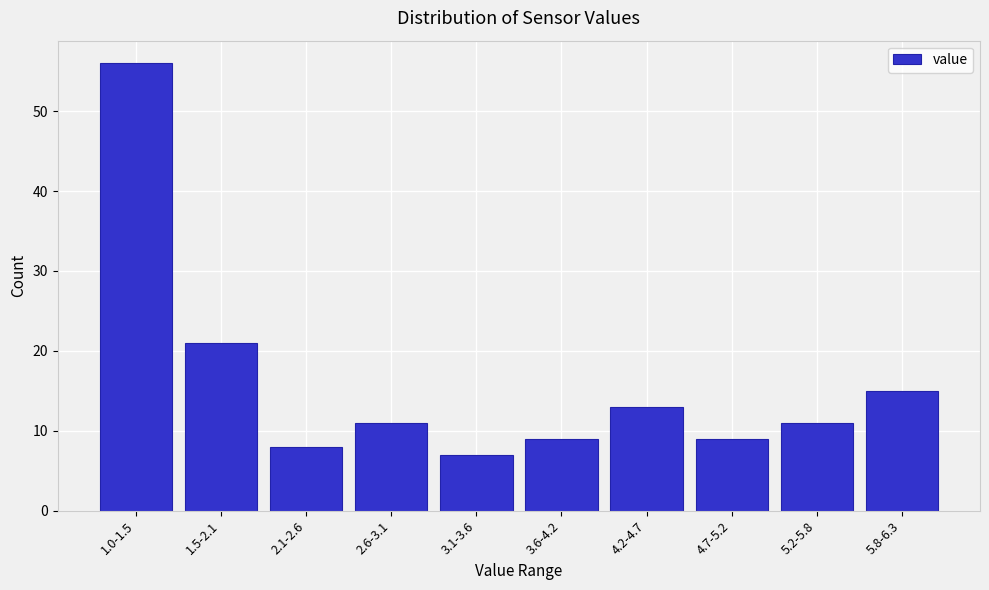

Reading right to left, extract all data points from this chart.

15	11	9	13	9	7	11	8	21	56